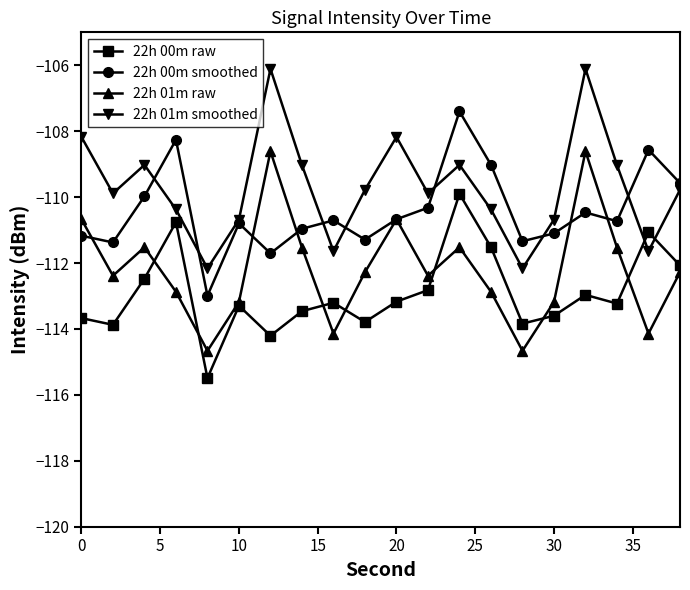

Which series has the largest total across all categories?

22h 01m smoothed